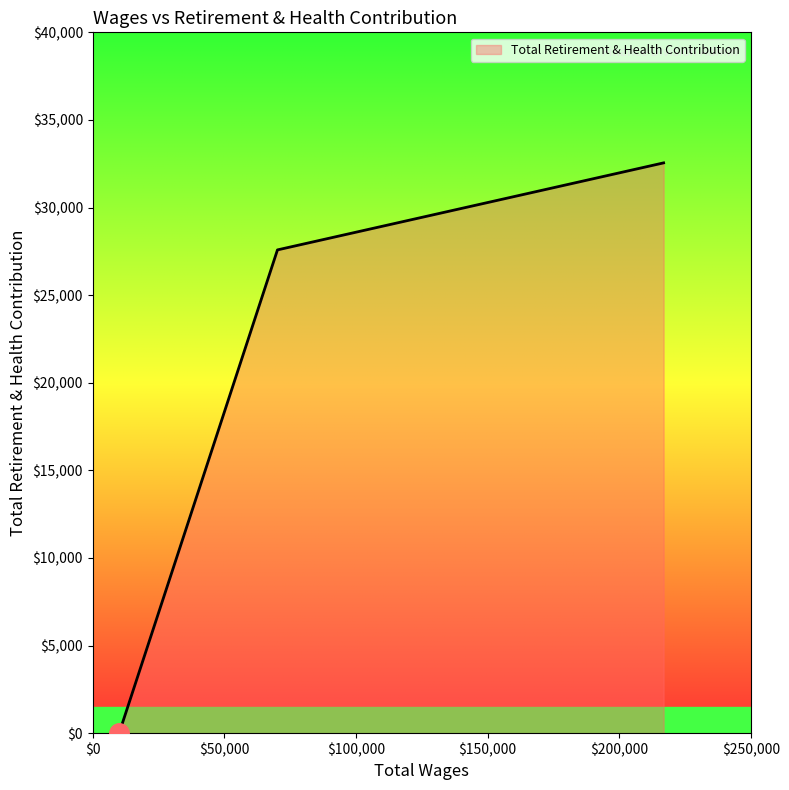

What is the maximum value shown in the chart?

32549